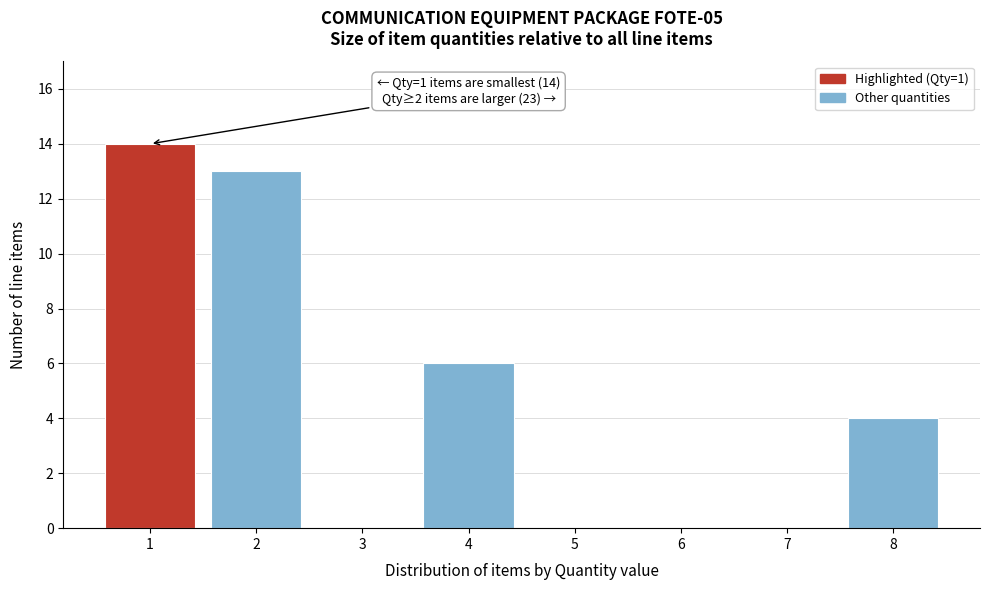

Reading left to right, extract all data points from this chart.

1=14	2=13	3=0	4=6	5=0	6=0	7=0	8=4